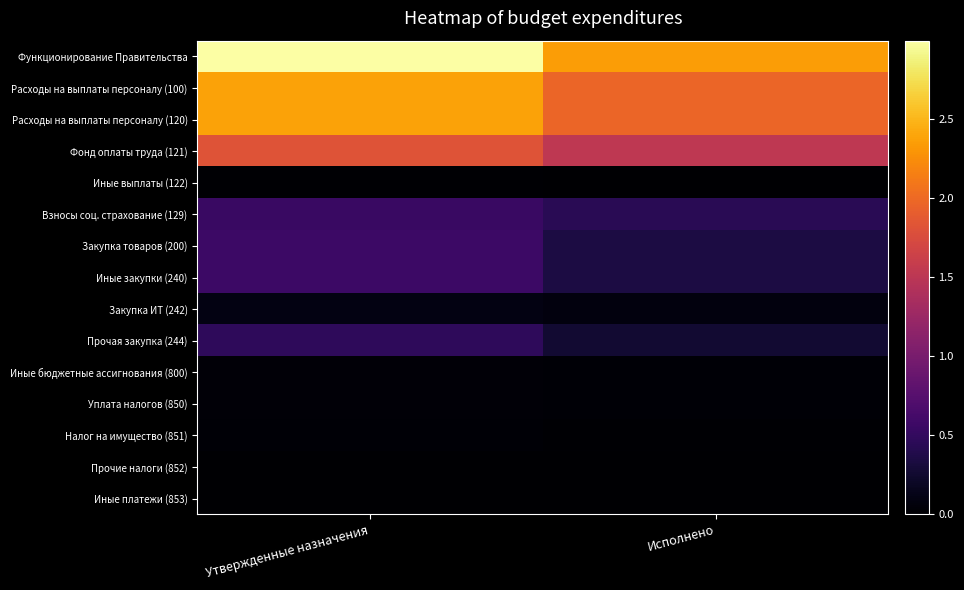

Reading left to right, transcribe all the data shown in this chart.

Функционирование Правительства: Утвержденные назначения=29955825.7	Исполнено=23441732.2
Расходы на выплаты персоналу (100): Утвержденные назначения=23842093.9	Исполнено=19745363.9
Расходы на выплаты персоналу (120): Утвержденные назначения=23842093.9	Исполнено=19745363.9
Фонд оплаты труда (121): Утвержденные назначения=18239202.9	Исполнено=15270080.3
Иные выплаты (122): Утвержденные назначения=120823.0	Исполнено=78504.9
Взносы соц. страхование (129): Утвержденные назначения=5482068.0	Исполнено=4396778.8
Закупка товаров (200): Утвержденные назначения=5731072.2	Исполнено=3450876.1
Иные закупки (240): Утвержденные назначения=5731072.2	Исполнено=3450876.1
Закупка ИТ (242): Утвержденные назначения=1013646.6	Исполнено=799116.3
Прочая закупка (244): Утвержденные назначения=4717425.6	Исполнено=2651759.8
Иные бюджетные ассигнования (800): Утвержденные назначения=382659.5	Исполнено=245492.1
Уплата налогов (850): Утвержденные назначения=382659.5	Исполнено=245492.1
Налог на имущество (851): Утвержденные назначения=285631.4	Исполнено=182113.9
Прочие налоги (852): Утвержденные назначения=36983.5	Исполнено=21980.0
Иные платежи (853): Утвержденные назначения=60044.6	Исполнено=41398.3